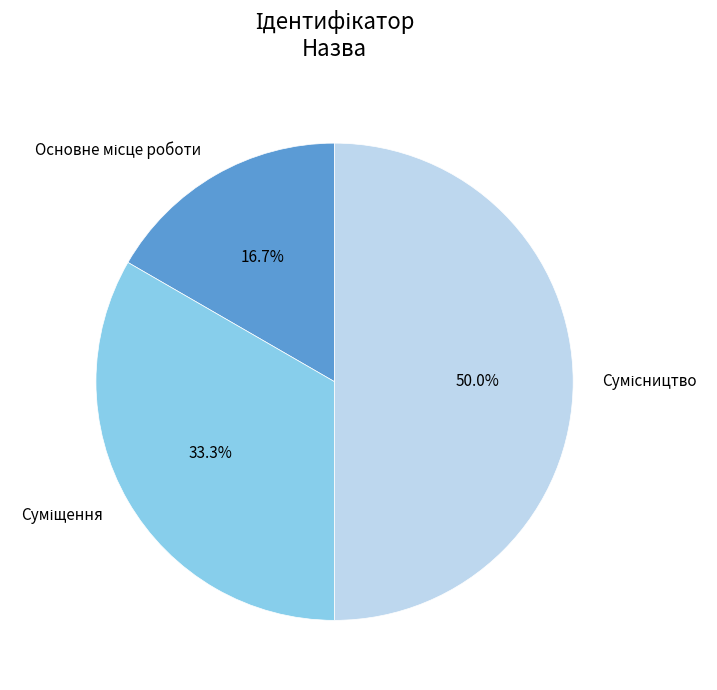

Is it true that Сумісництво is 65% of the pie?

False